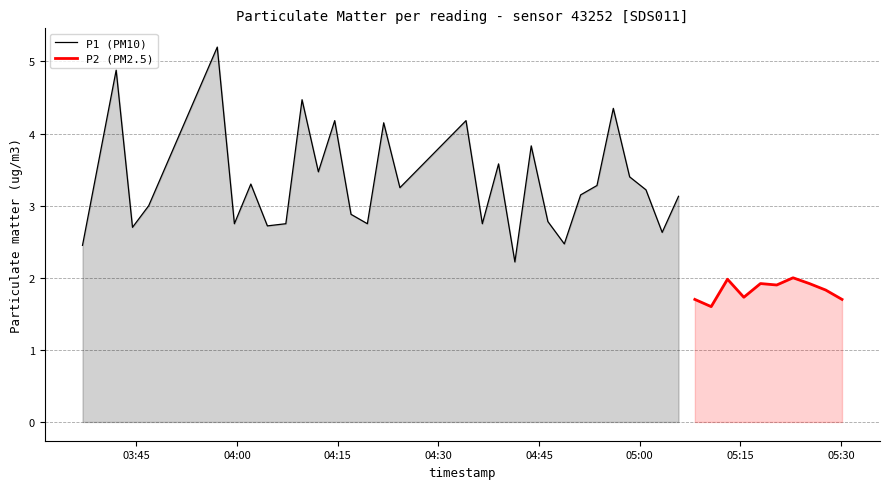

What is the difference between the maximum and minimum values in the P1 series?

3.0